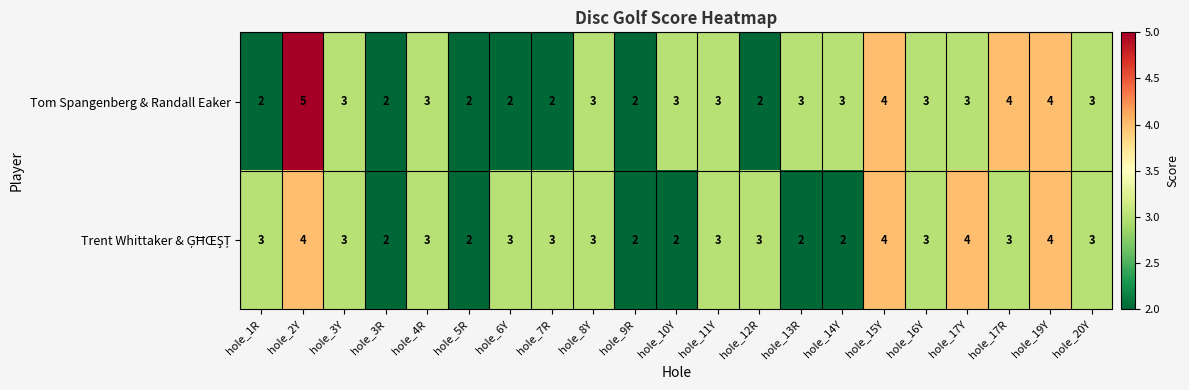

What is the total value across all series at hole_13R?

5